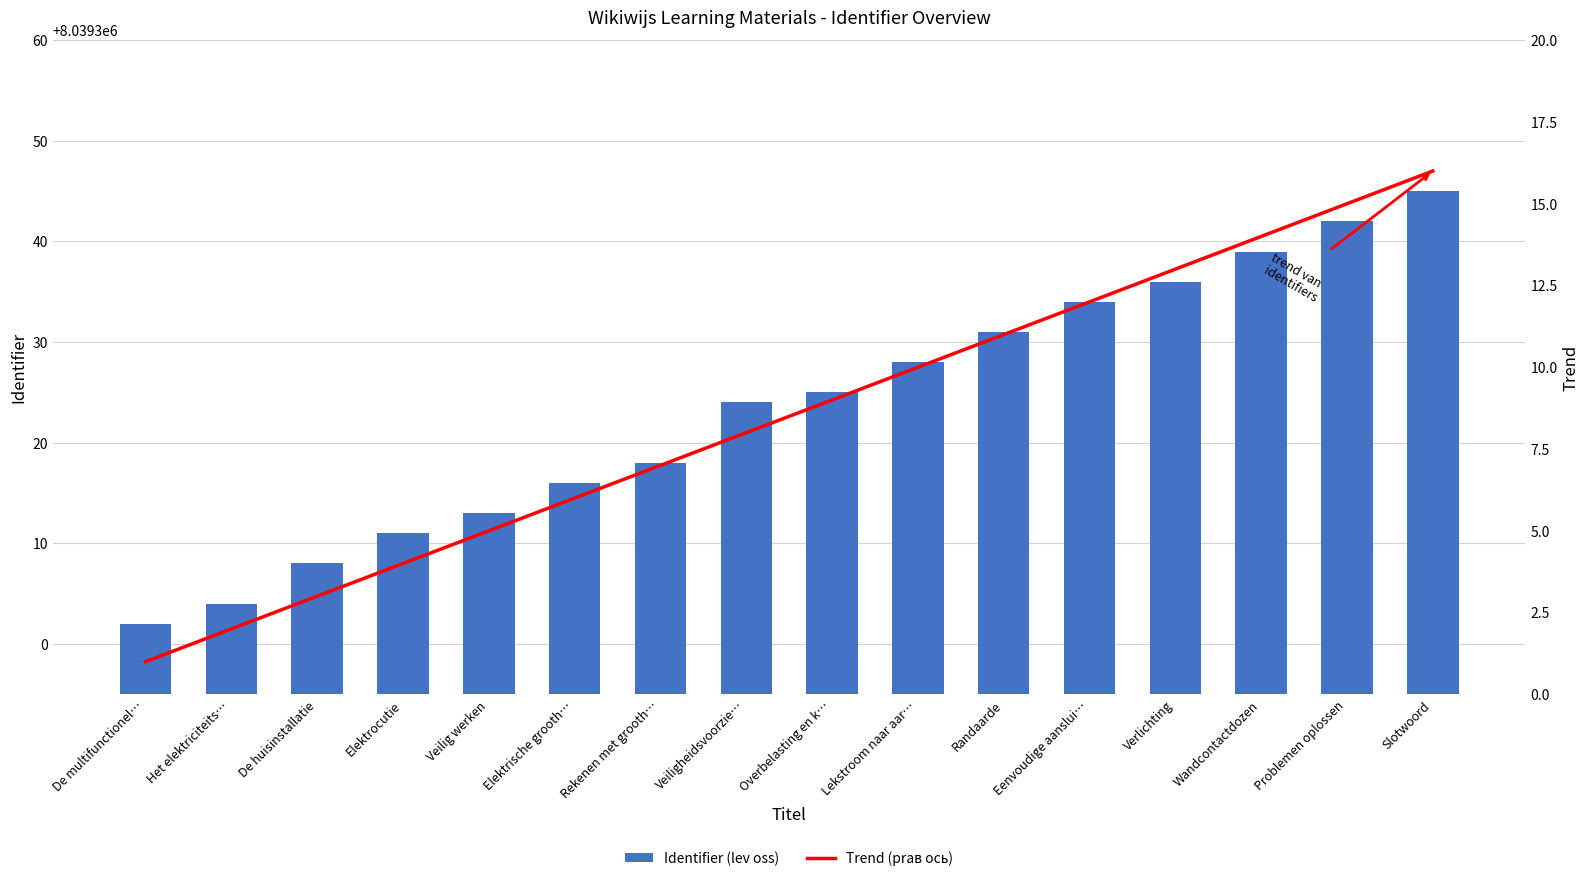

What is the sum of all Trend (prав ось) values?

136